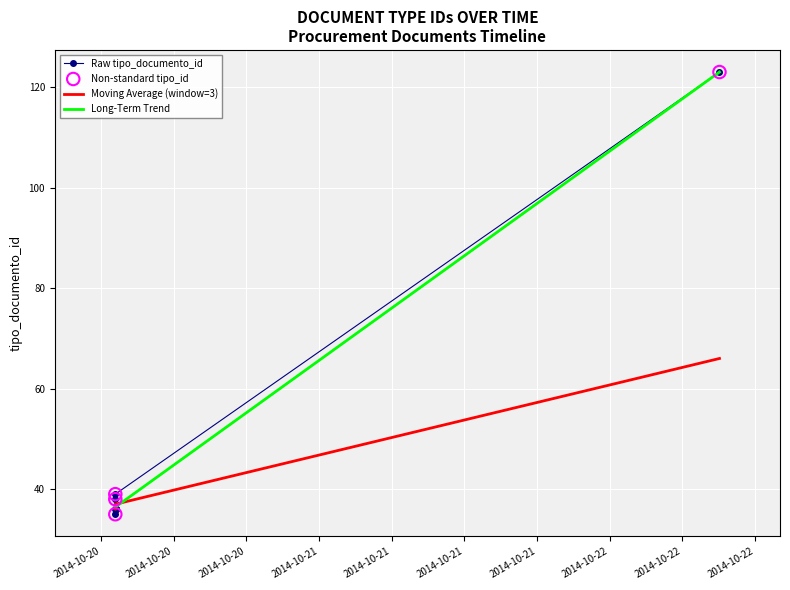

Approximately how many times larger is the value at 2014-10-20 07:09:40 compared to 2014-10-20 07:11:28?

1.0